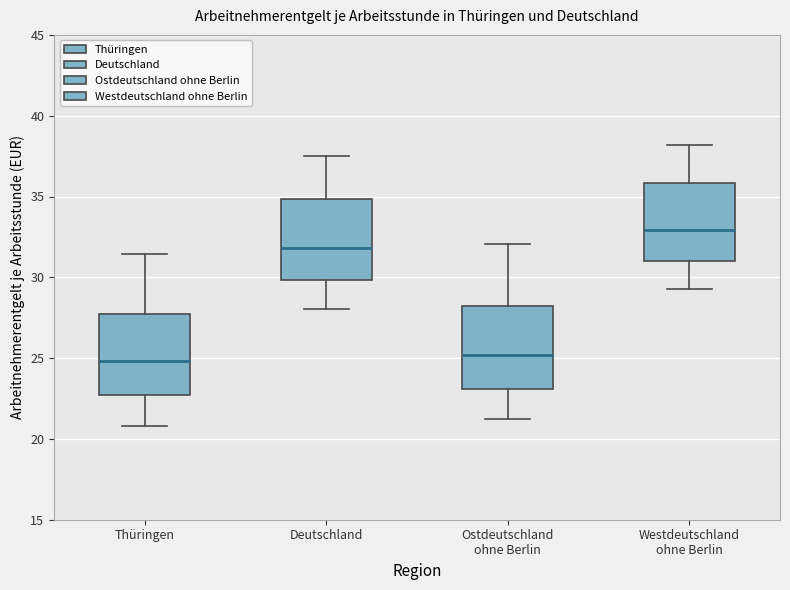

Where does the median line of the box for Ostdeutschland ohne Berlin sit on the y-axis? The values are not printed on the chart, so give them approximately, as read against the axis.

25.0